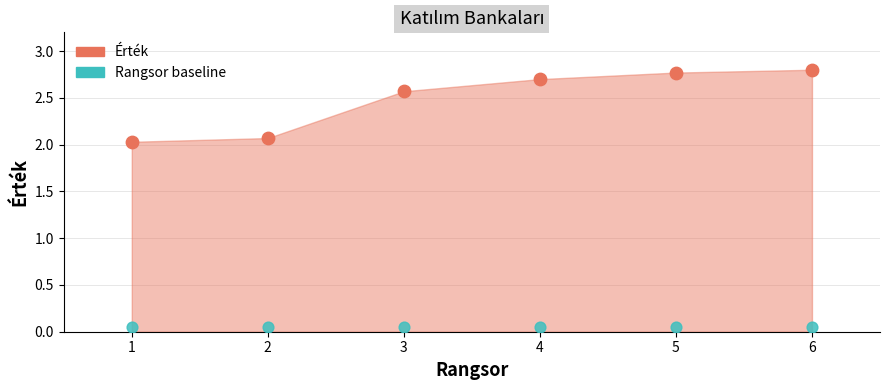

What is the change in value from 3 to 4?

+0.1